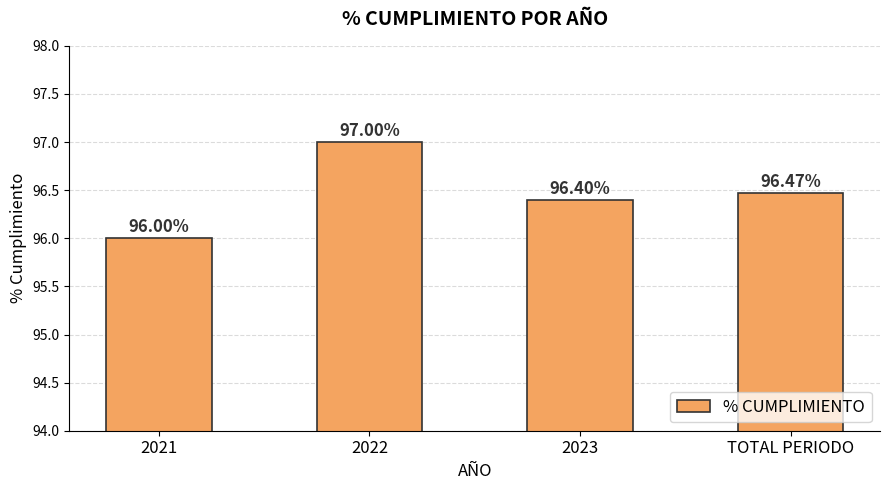

How many bars are there in total?

4